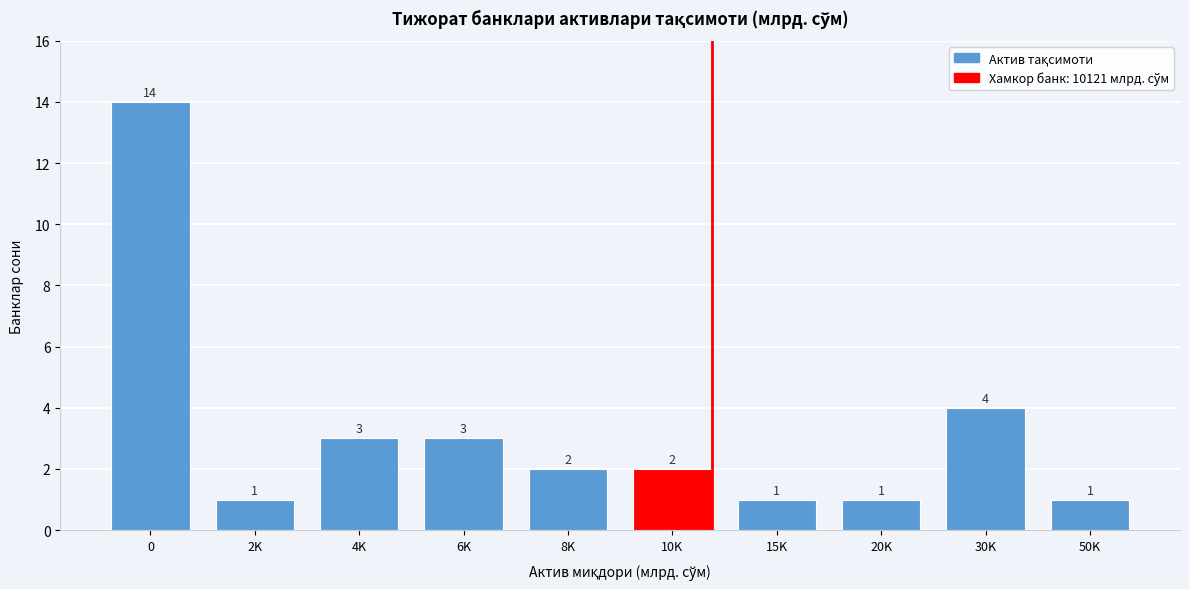

Reading left to right, transcribe all the data shown in this chart.

0=14	2K=1	4K=3	6K=3	8K=2	10K=2	15K=1	20K=1	30K=4	50K=1